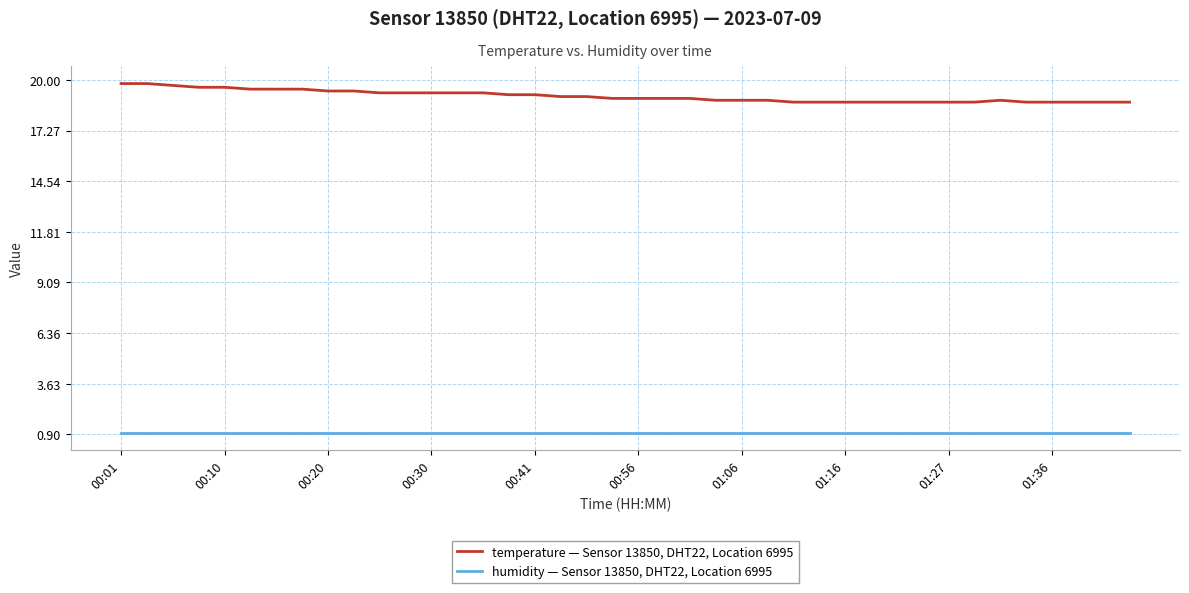

Which series has the largest total across all categories?

temperature — Sensor 13850, DHT22, Location 6995